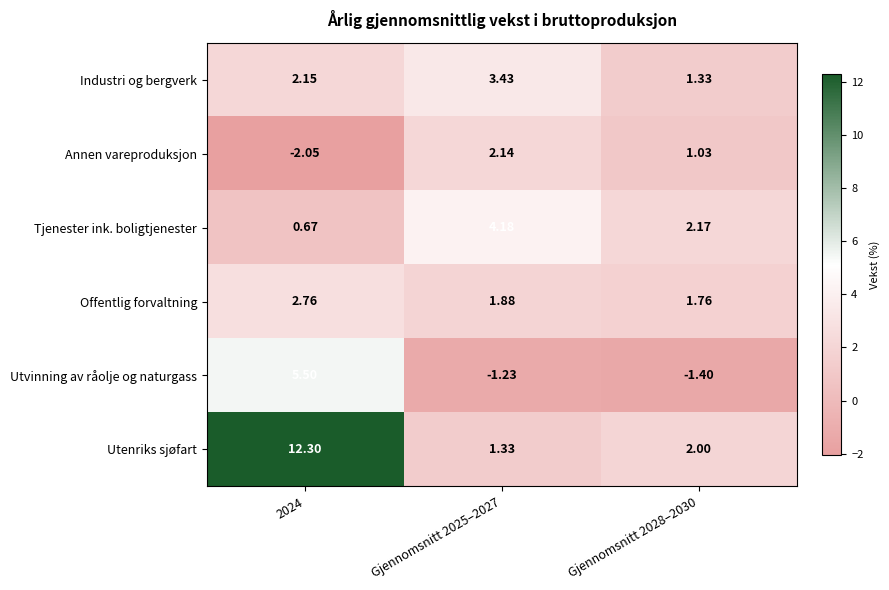

Between 2024 and Gjennomsnitt 2028–2030, which series saw the biggest shift?

Utenriks sjøfart